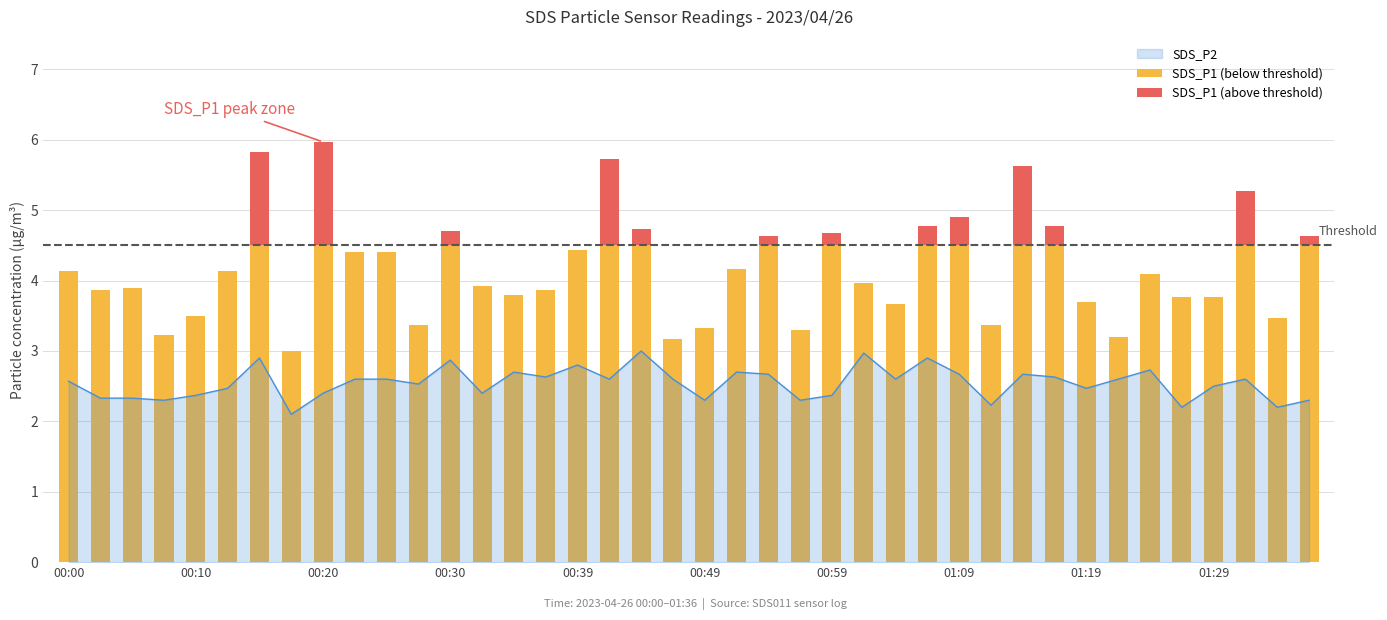

What value does the data have at 01:29?

2.5